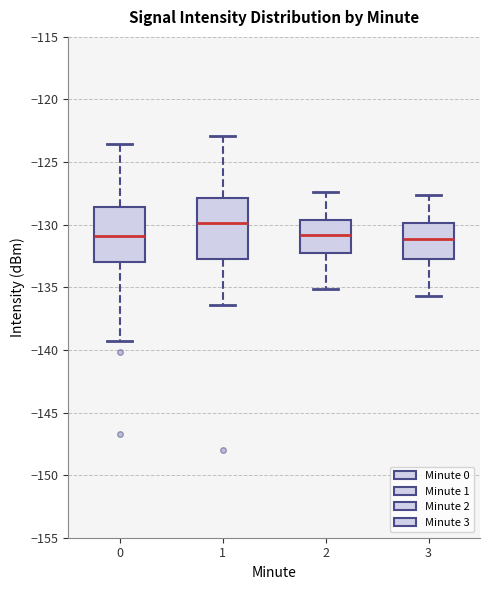

Where is the upper edge of the box at x = 0 on the y-axis? The values are not printed on the chart, so give them approximately, as read against the axis.

-128.5